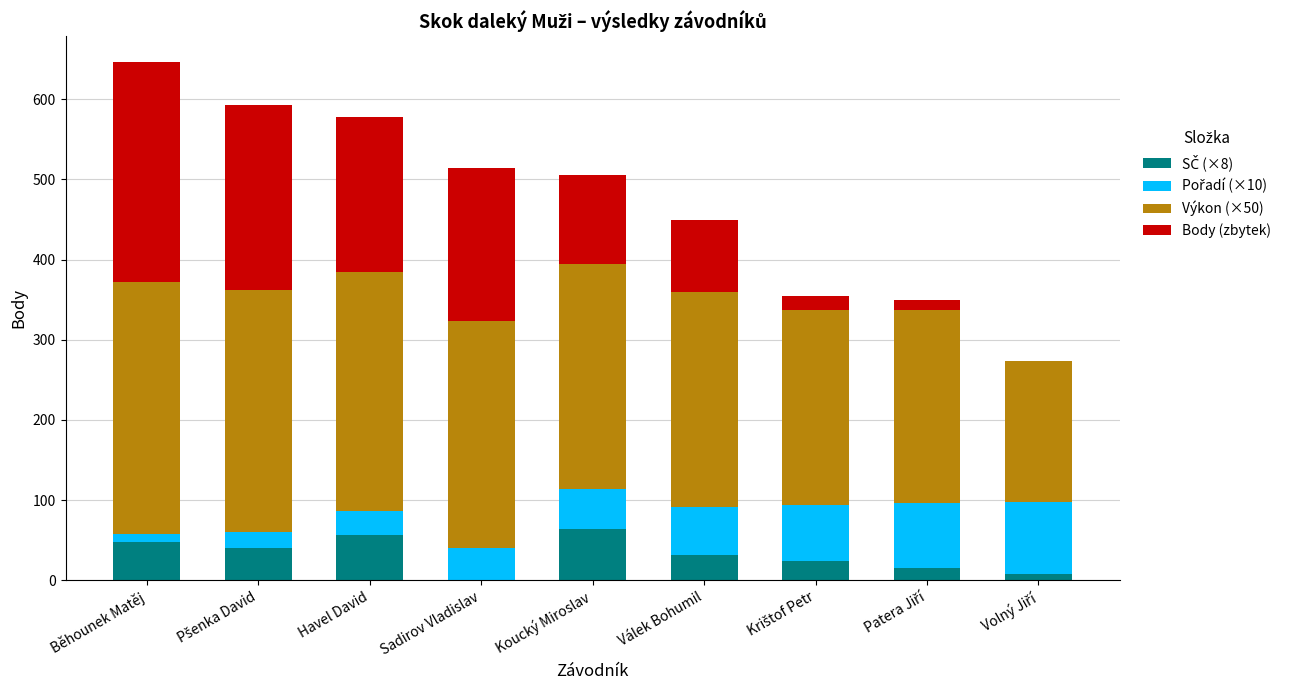

What is the total value across all series at Havel David?

578.0